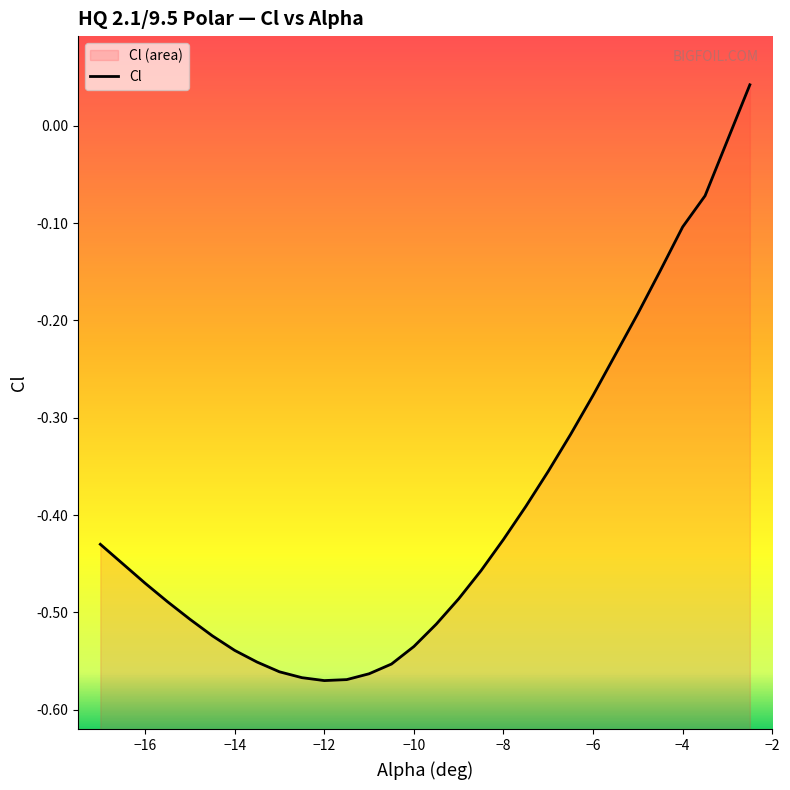

True or false: the data shows -0.5 at −16.

True